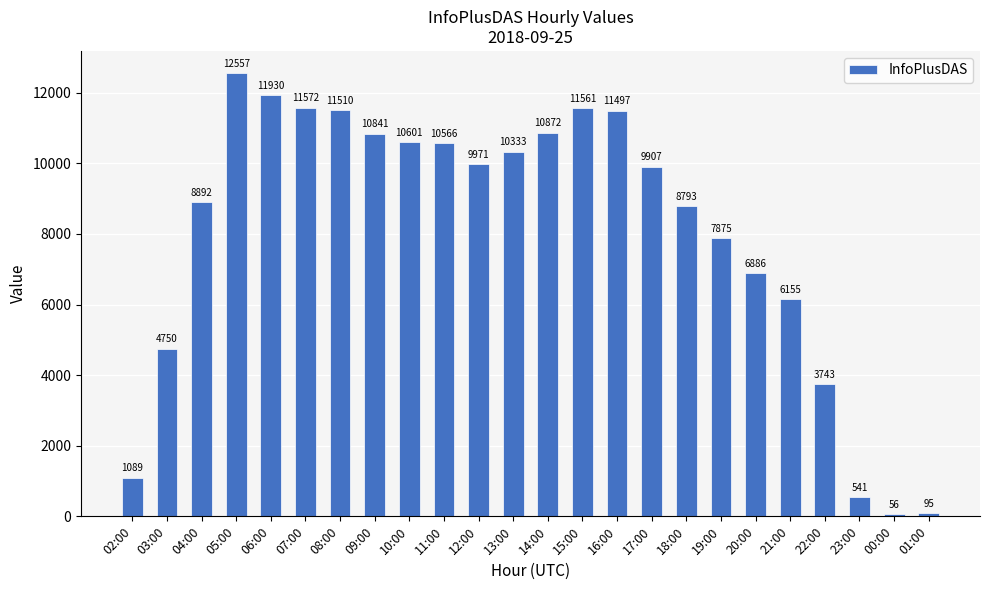

Reading left to right, list all the values displayed in this chart.

02:00=1089	03:00=4750	04:00=8892	05:00=12557	06:00=11930	07:00=11572	08:00=11510	09:00=10841	10:00=10601	11:00=10566	12:00=9971	13:00=10333	14:00=10872	15:00=11561	16:00=11497	17:00=9907	18:00=8793	19:00=7875	20:00=6886	21:00=6155	22:00=3743	23:00=541	00:00=56	01:00=95